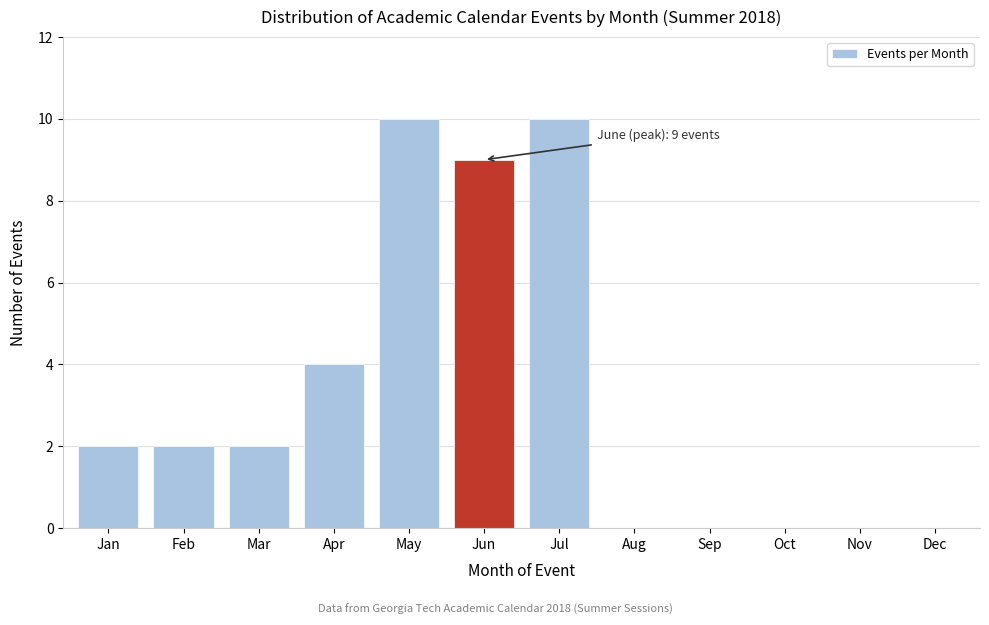

Reading left to right, what are all the values shown in this chart?

Jan=2	Feb=2	Mar=2	Apr=4	May=10	Jun=9	Jul=10	Aug=0	Sep=0	Oct=0	Nov=0	Dec=0